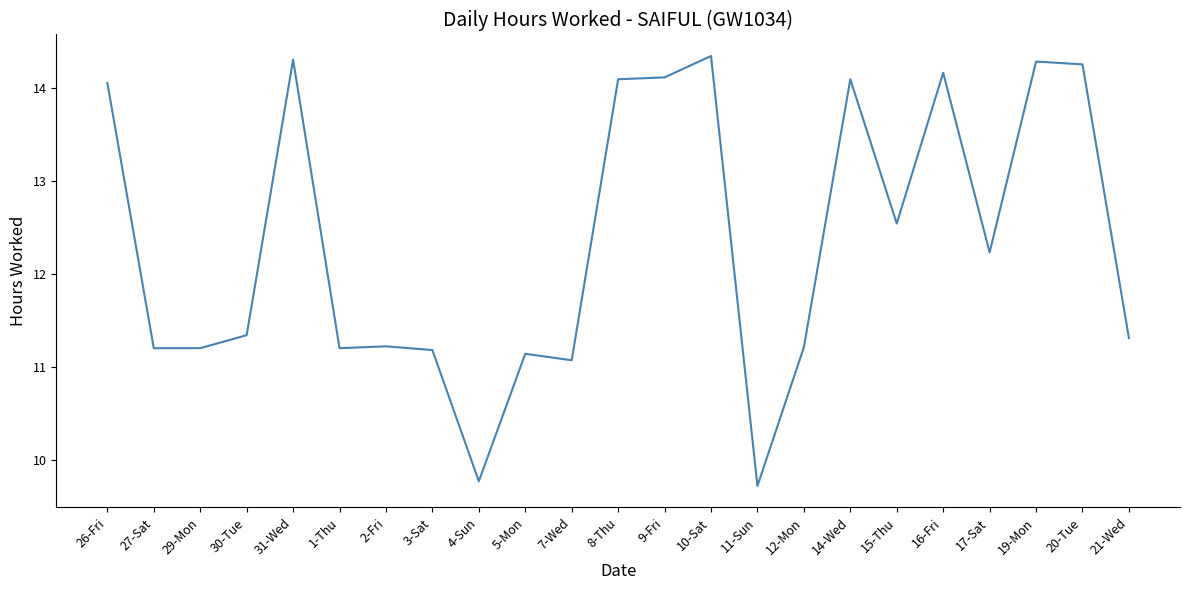

What position from the right is 7-Wed?

13